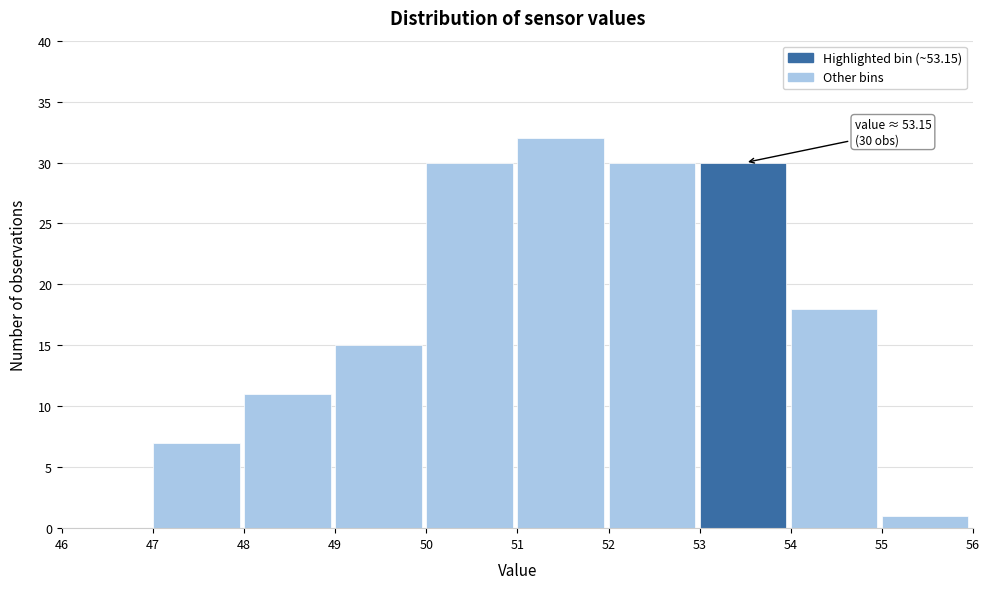

Which range on the x-axis has the tallest bar?

51 to 52